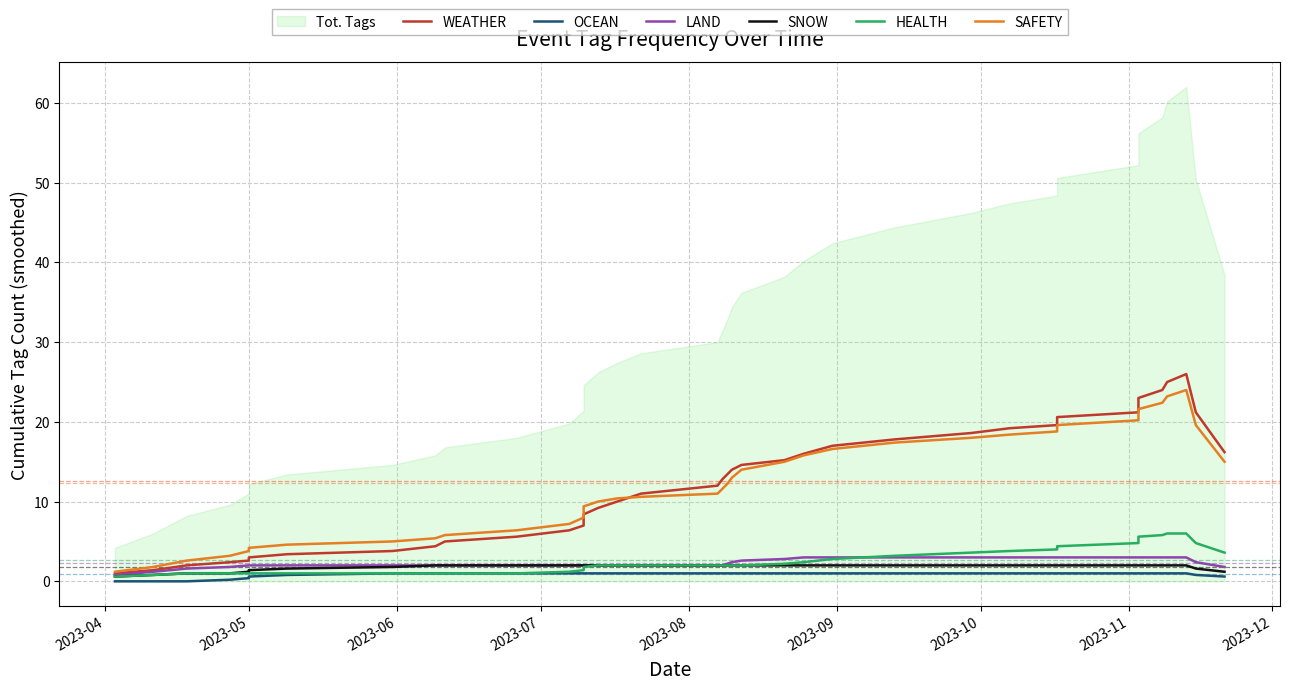

The HEALTH series shows 1.4 at 2023-07. True or false?

False